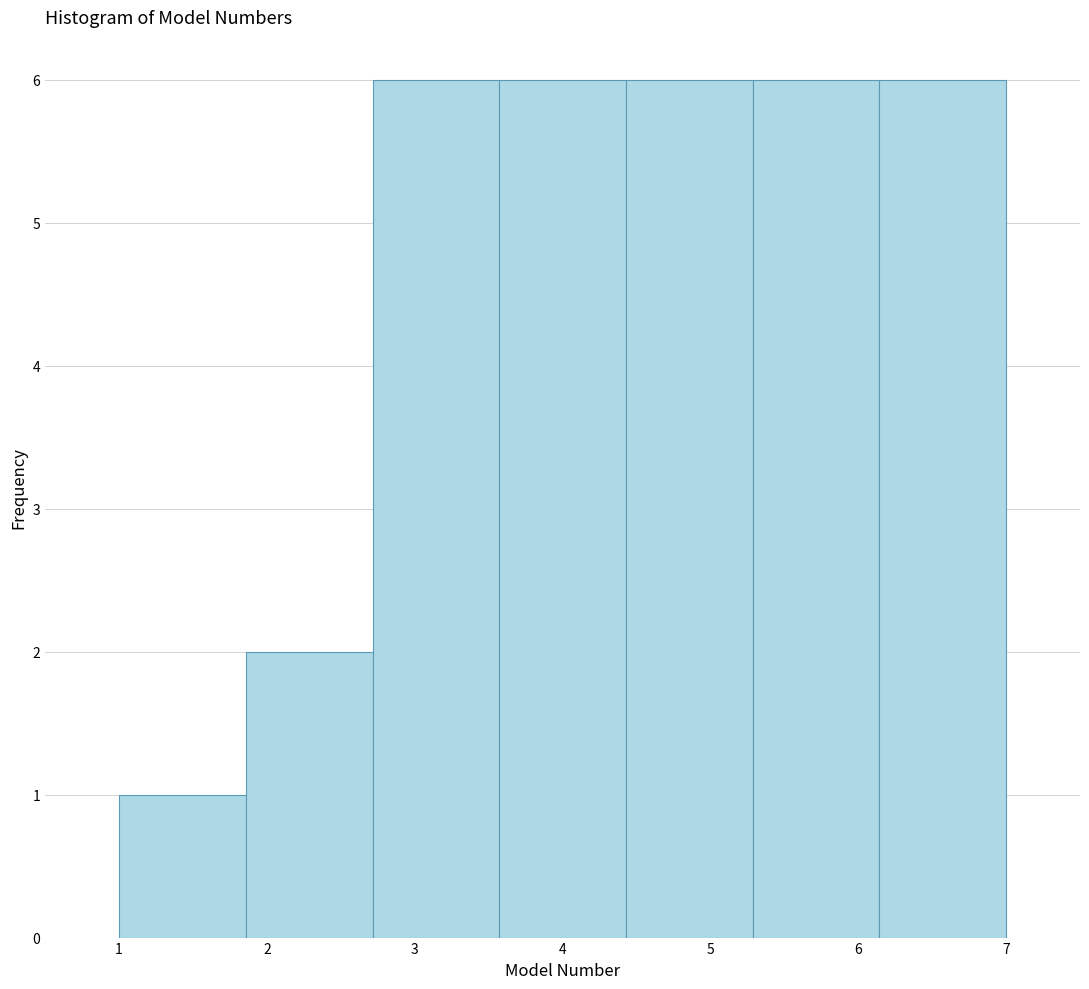

What is the height of the bar covering 1.0 to 1.9 on the x-axis? Neither the bar edges nor the heights are printed on the chart, so give them approximately, as read against the axes.

1